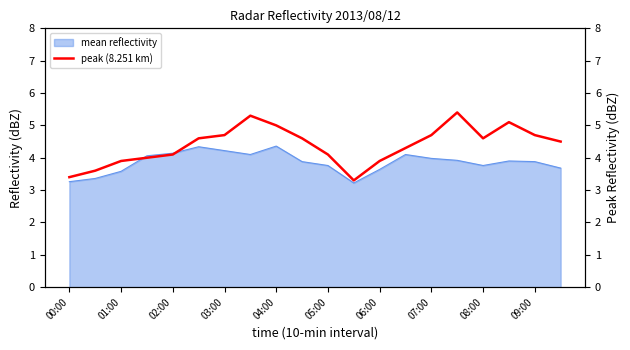

What is the label of the 18th point from the left?

17